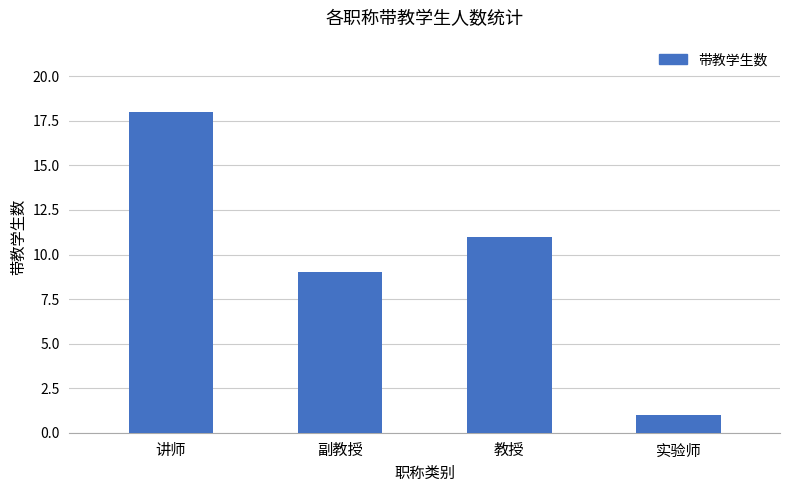

What is the value of the 1st bar from the left?

18